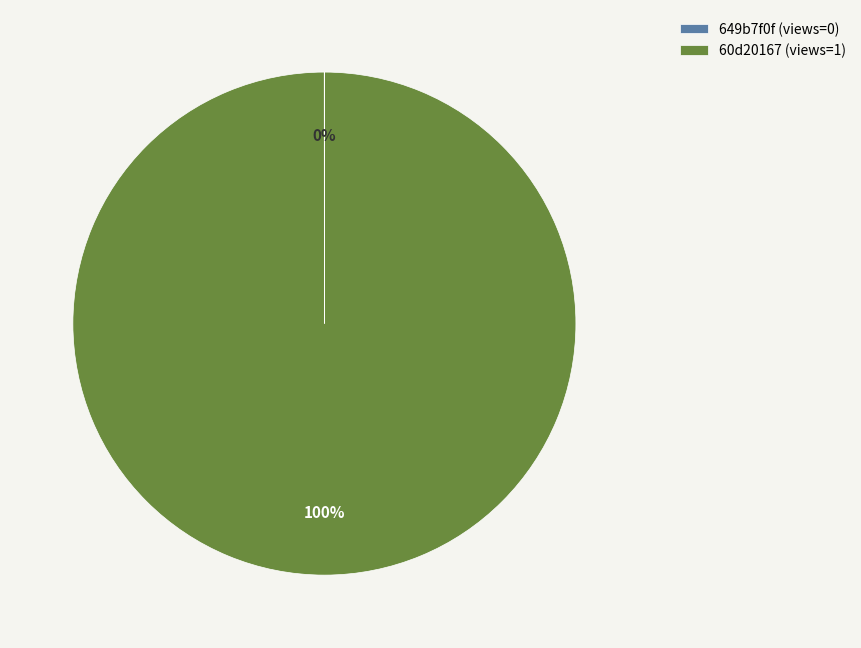

What is the majority slice?

60d20167 (views=1)